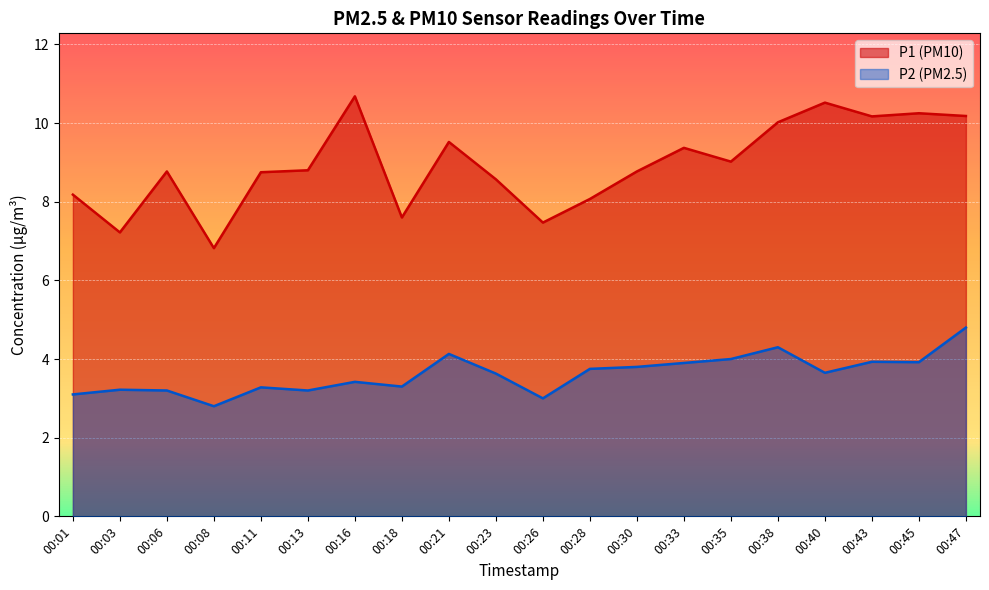

What is the value of the P2 point at the 17th from the left?

3.6